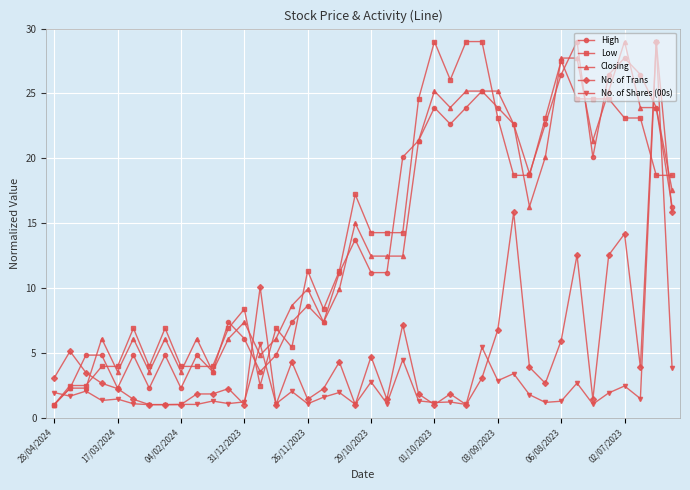

How many data points in High are above 11?

22